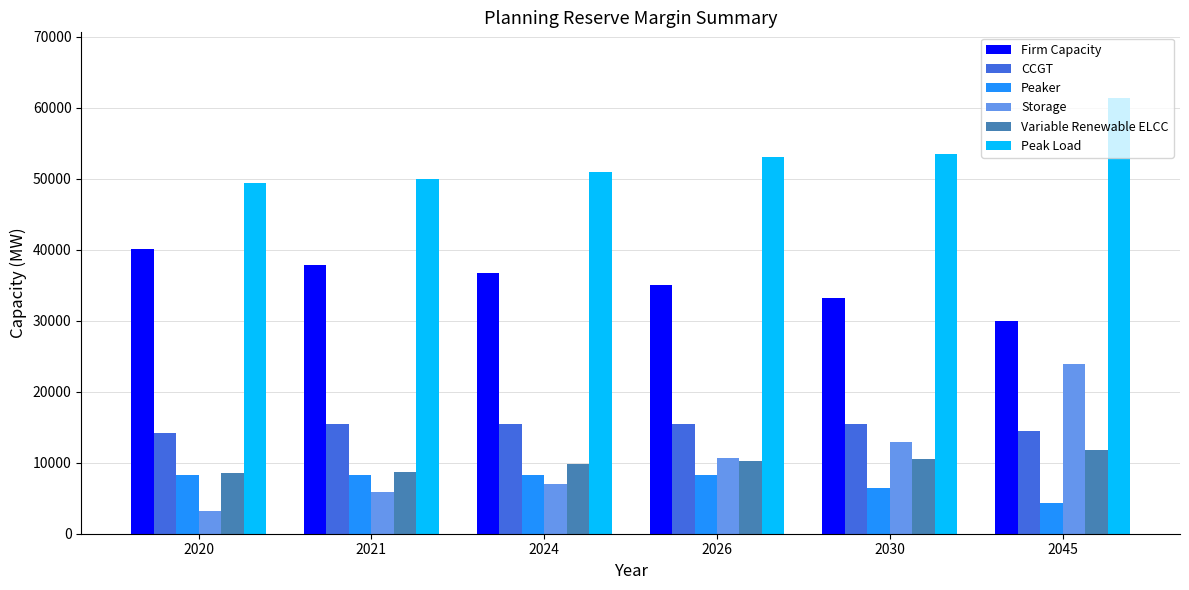

List the series in order of their peak value, highest first.

Peak Load, Firm Capacity, Storage, CCGT, Variable Renewable ELCC, Peaker